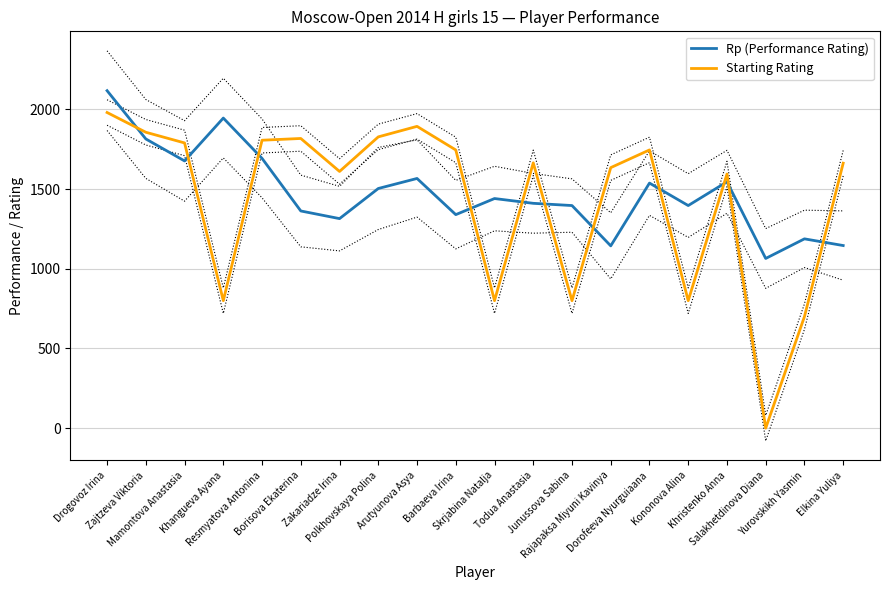

Does the chart have visible grid lines?

Yes